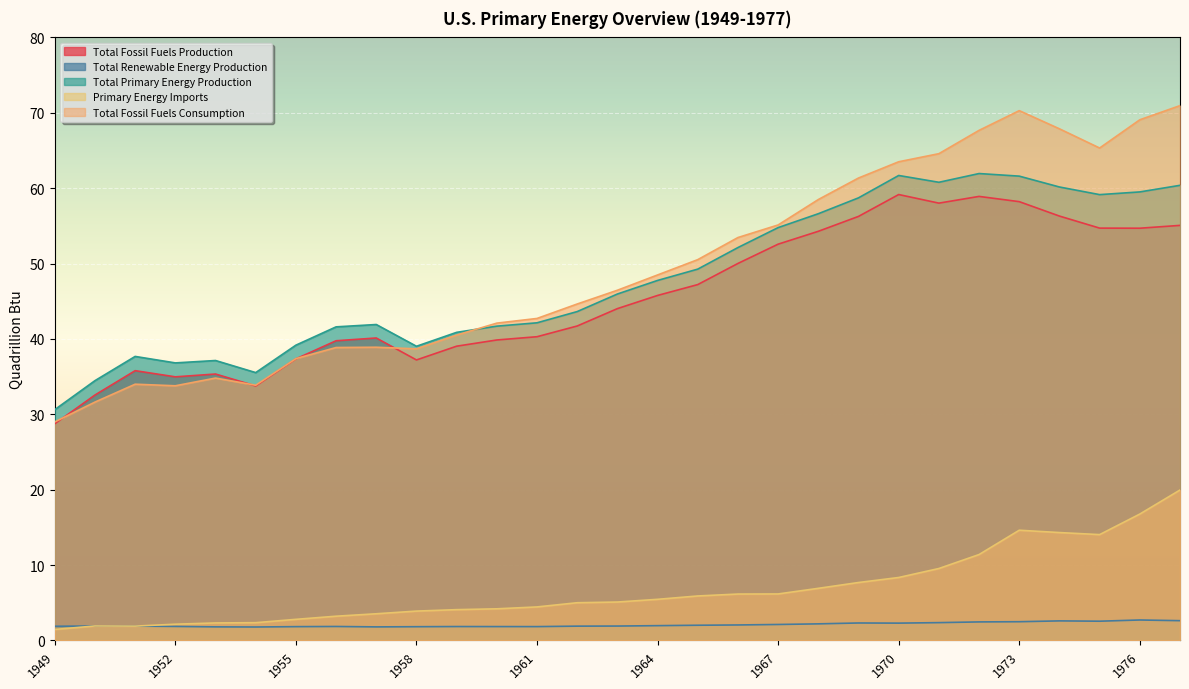

Which series has the widest spread of values?

Total Fossil Fuels Consumption